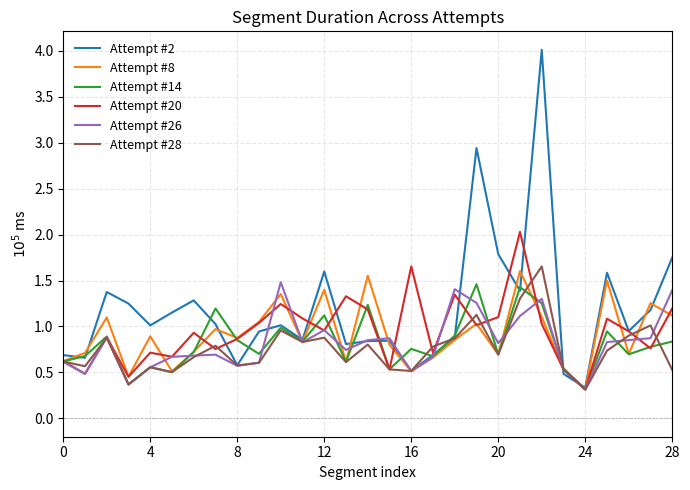

Which series has the largest total across all categories?

Attempt #2